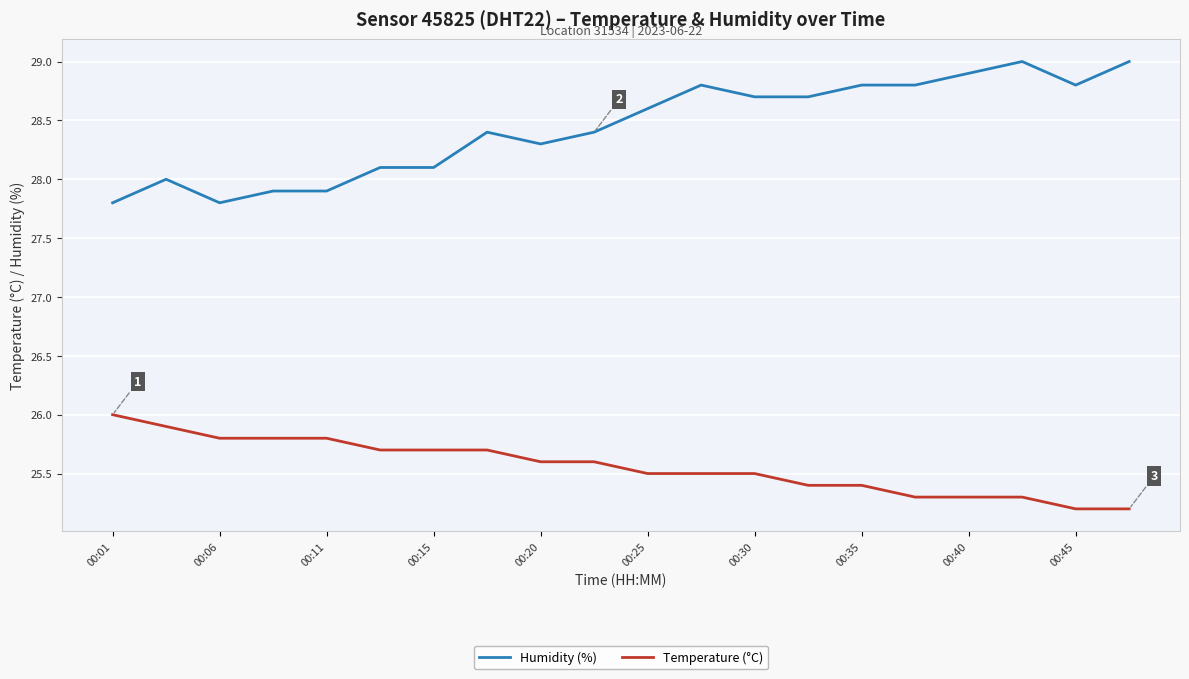

Is this an area chart (filled region under the line)?

No